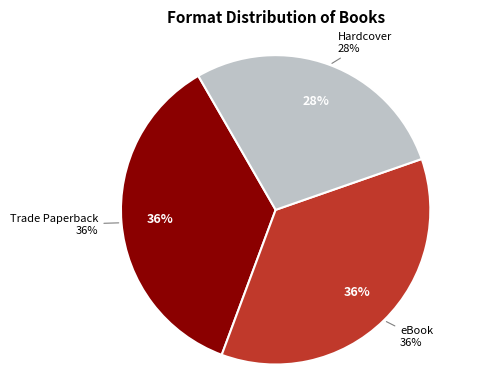

To the nearest percent, what is the combined percentage of eBook and Trade Paperback?

72%